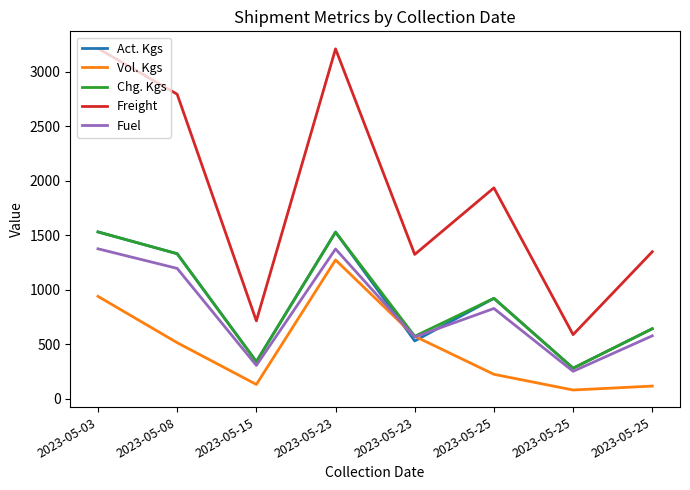

In Act. Kgs, how many points are higher than both neighbors (excluding endpoints)?

2